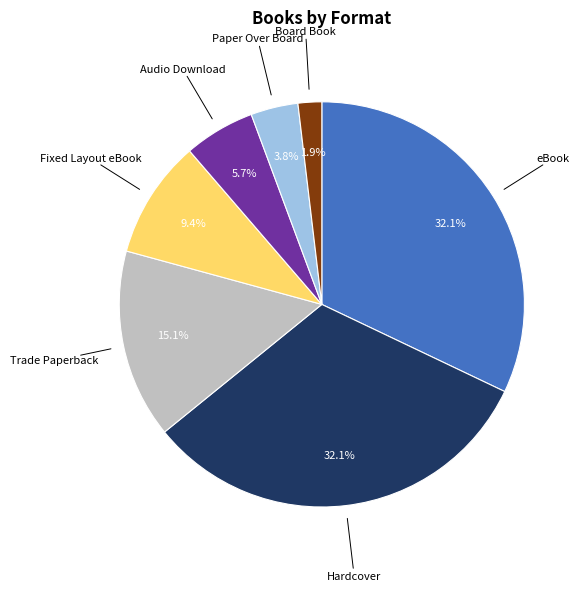

Which has a higher value, Board Book or Trade Paperback?

Trade Paperback